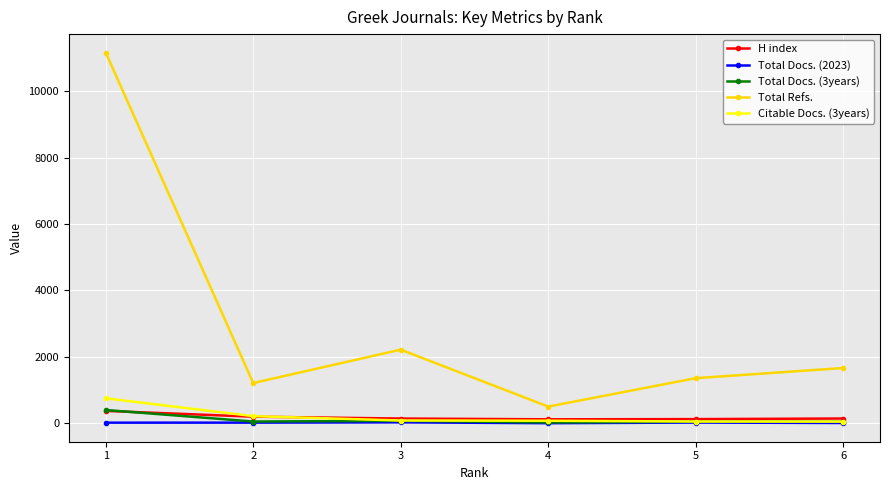

What is the average value of the Total Refs. series?

3019